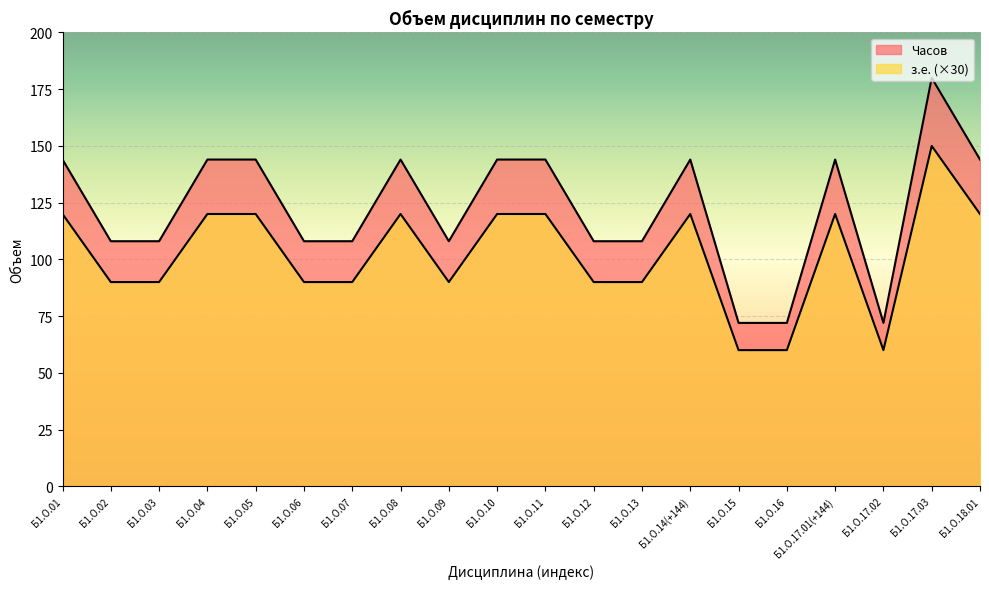

At which category does з.е. reach its first local peak?

Б1.О.08